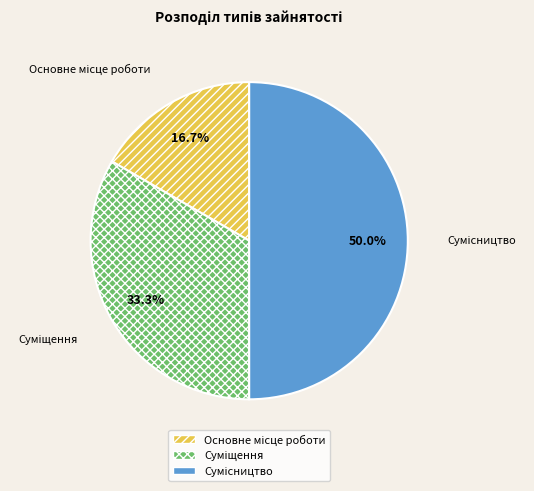

Is it true that Суміщення is 45% of the pie?

False